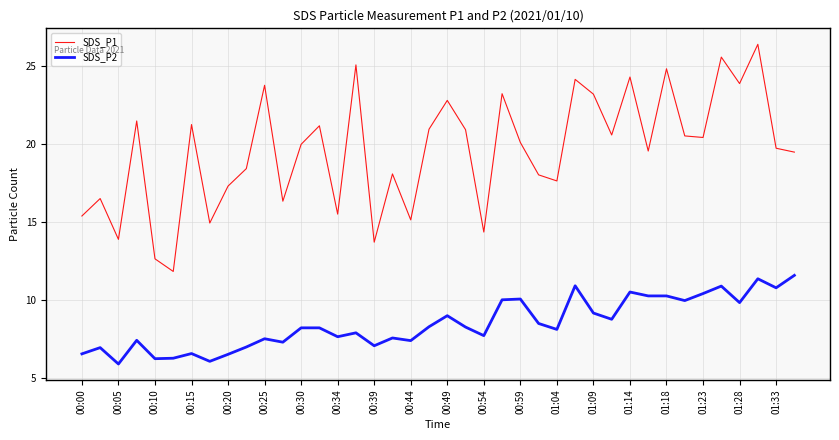

Which series has the largest total across all categories?

SDS_P1